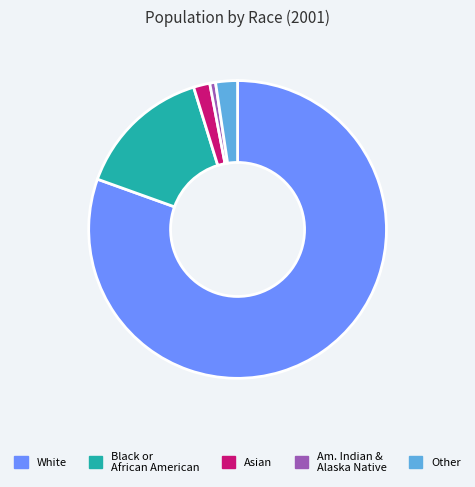

Is there any slice that represents more than half of the pie?

Yes